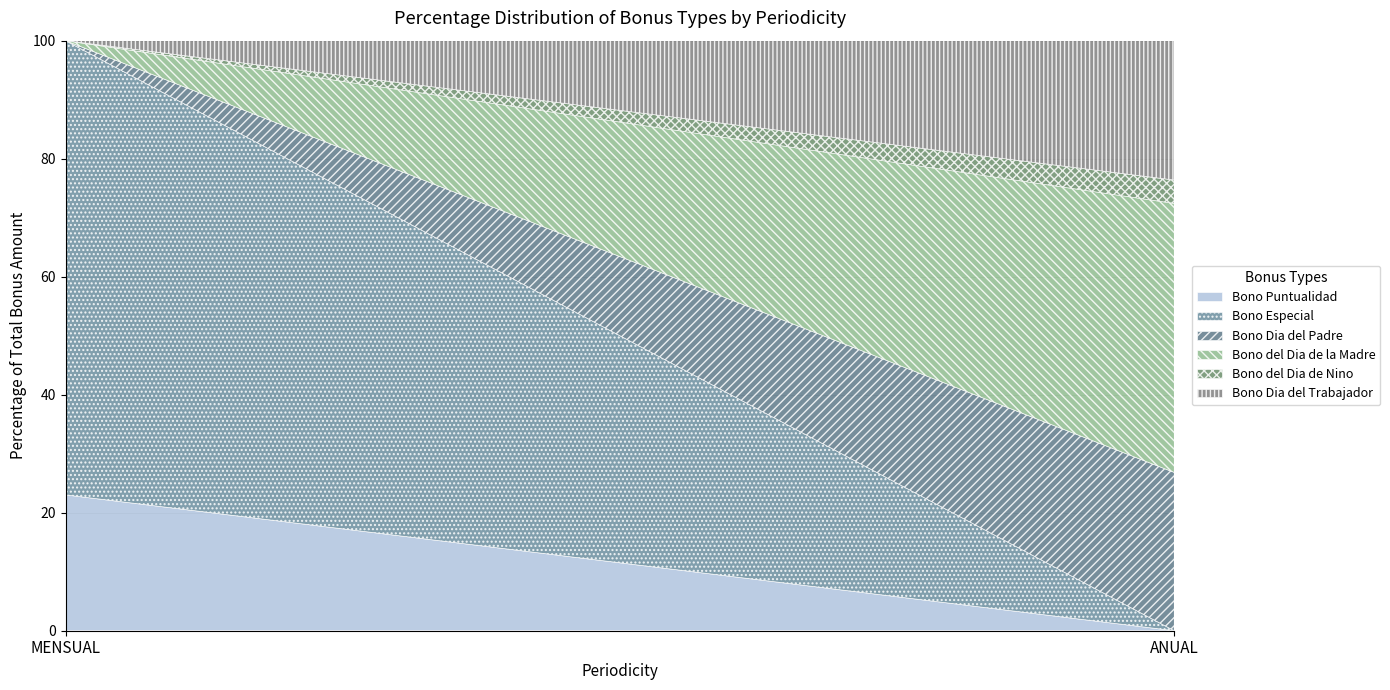

What is the label of the 2nd point from the left?

ANUAL